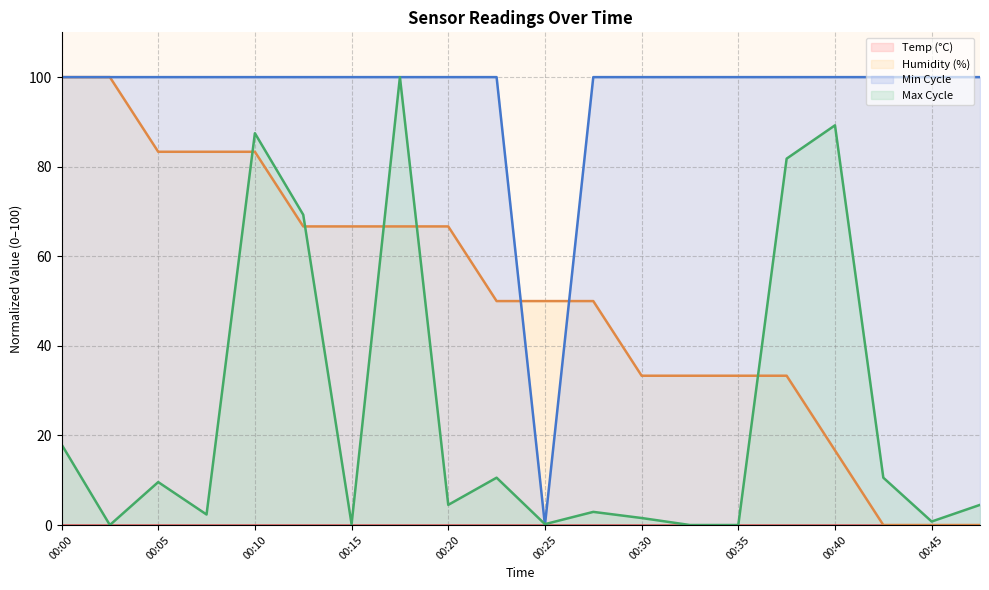

What is the difference between the second highest and minimum values in the Min_cycle series?

100.0